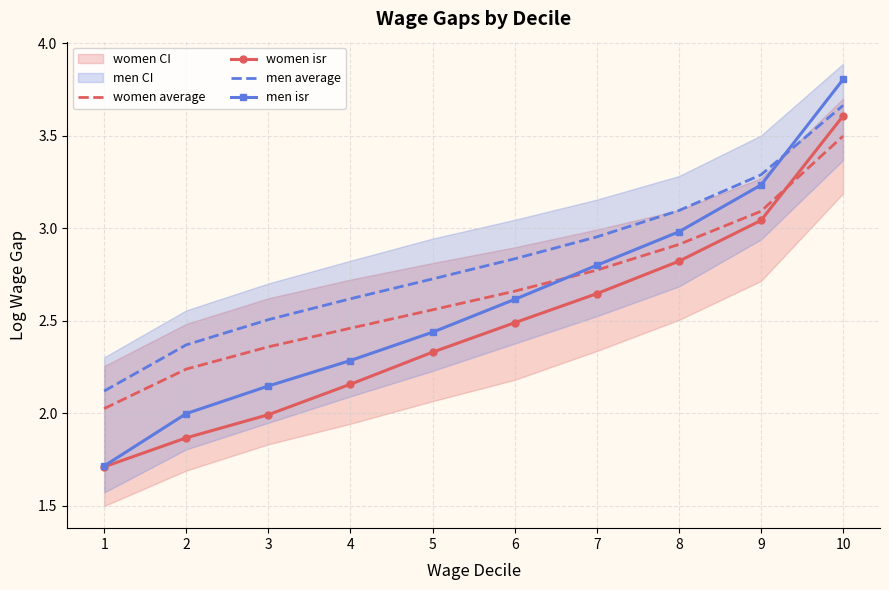

What is the difference between the highest and lowest values at 8?

0.3